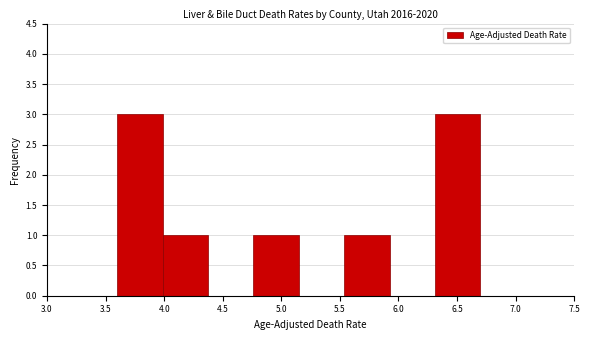

Reading left to right, list every bar in this chart as the range it spans on the x-axis followed by its height. Neither the bar edges nor the heights are printed on the chart, so give them approximately, as read against the axes.

3.60 to 4.00: 3
4.00 to 4.40: 1
4.40 to 4.75: 0
4.75 to 5.15: 1
5.15 to 5.55: 0
5.55 to 5.95: 1
5.95 to 6.30: 0
6.30 to 6.70: 3